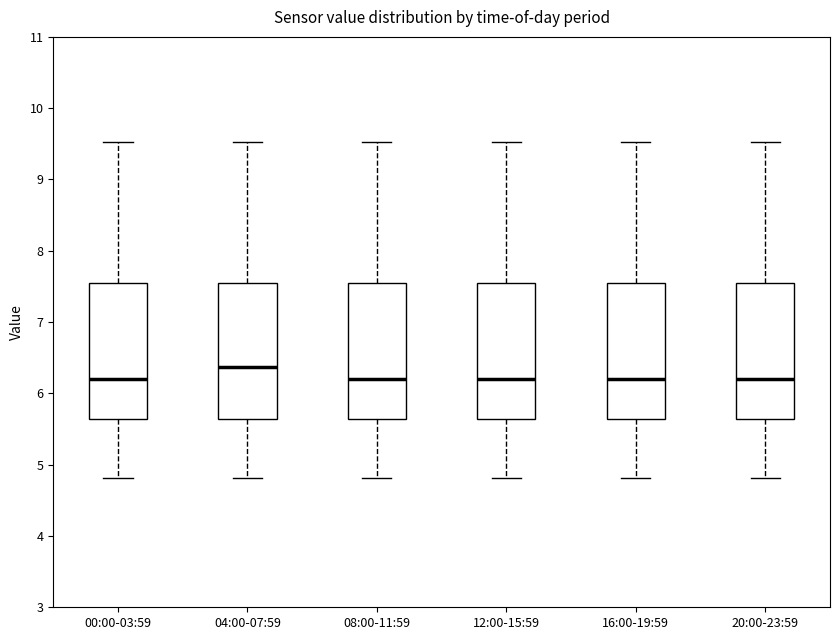

Reading left to right, transcribe this box plot: for each box, give where its median line is, the range the box spans, and where its two whiskers end, as read against the y-axis. The values are not printed on the chart, so give them approximately, as read against the axis.

00:00-03:59: median 6.2, box 5.6 to 7.6, whiskers 4.8 to 9.5
04:00-07:59: median 6.4, box 5.6 to 7.6, whiskers 4.8 to 9.5
08:00-11:59: median 6.2, box 5.6 to 7.6, whiskers 4.8 to 9.5
12:00-15:59: median 6.2, box 5.6 to 7.6, whiskers 4.8 to 9.5
16:00-19:59: median 6.2, box 5.6 to 7.6, whiskers 4.8 to 9.5
20:00-23:59: median 6.2, box 5.6 to 7.6, whiskers 4.8 to 9.5